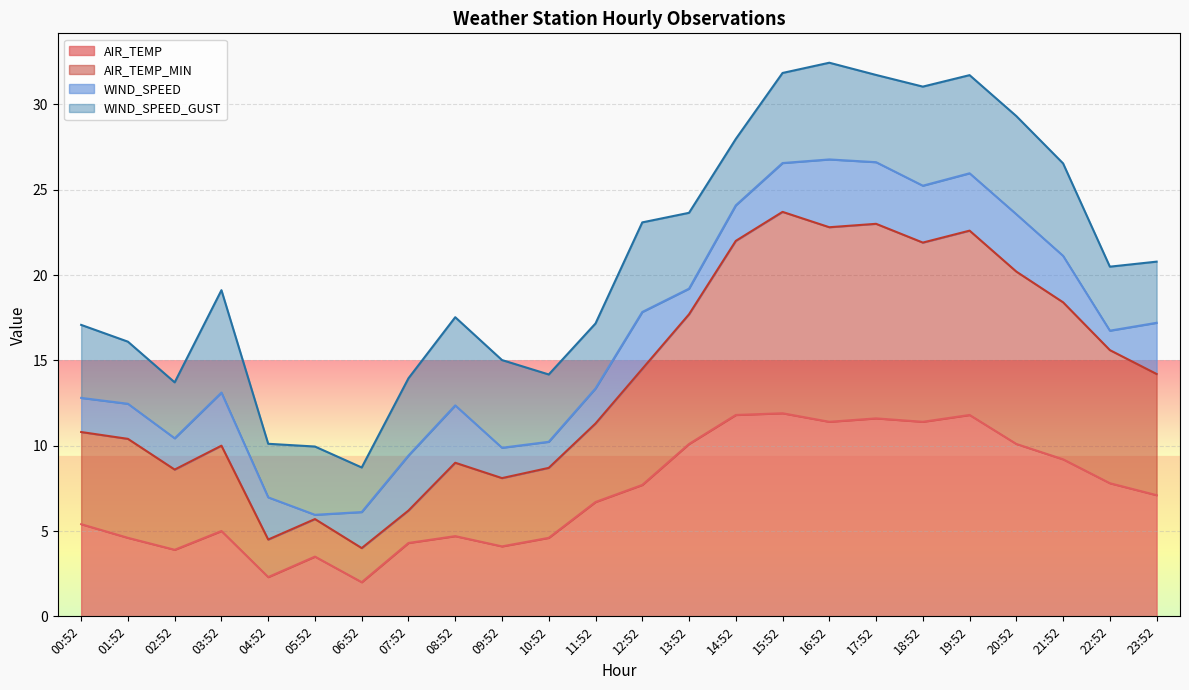

What is the highest value of the AIR_TEMP series?

11.9